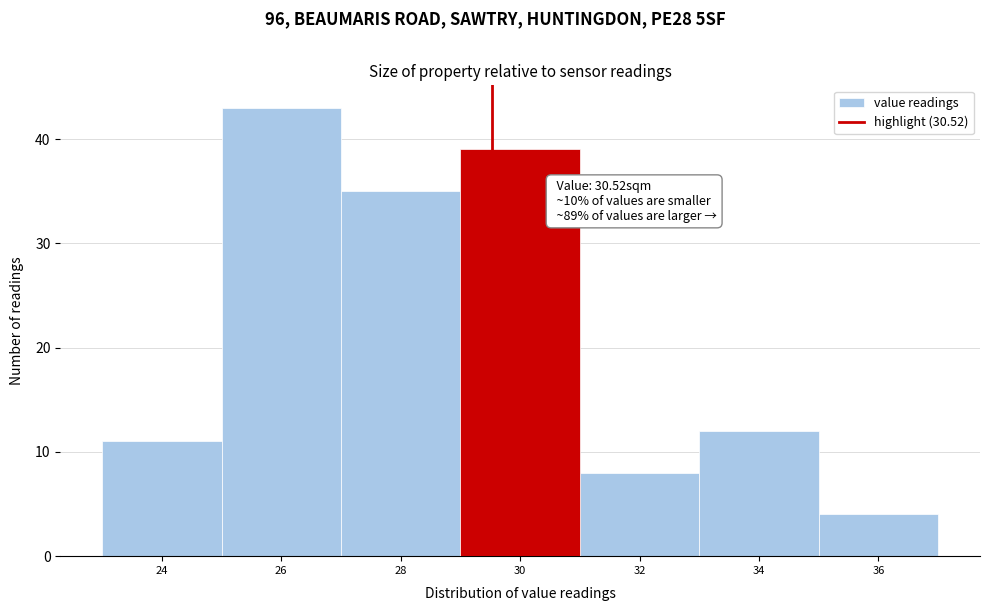

Reading right to left, extract all data points from this chart.

36=4	34=12	32=8	30=39	28=35	26=43	24=11